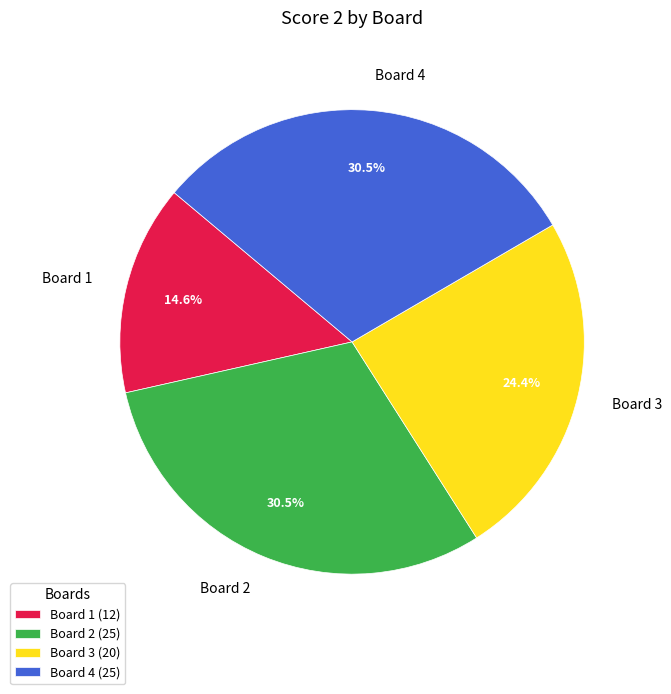

Is there a majority slice in this chart?

No